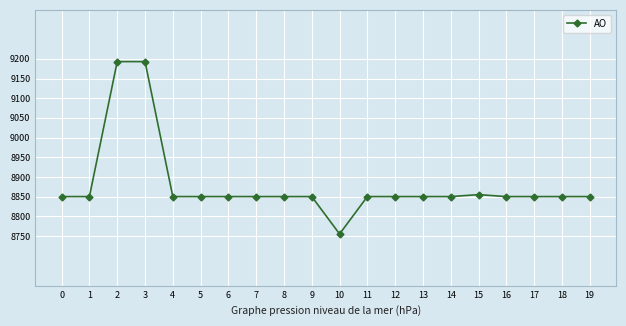

What is the minimum value shown in the chart?

8755